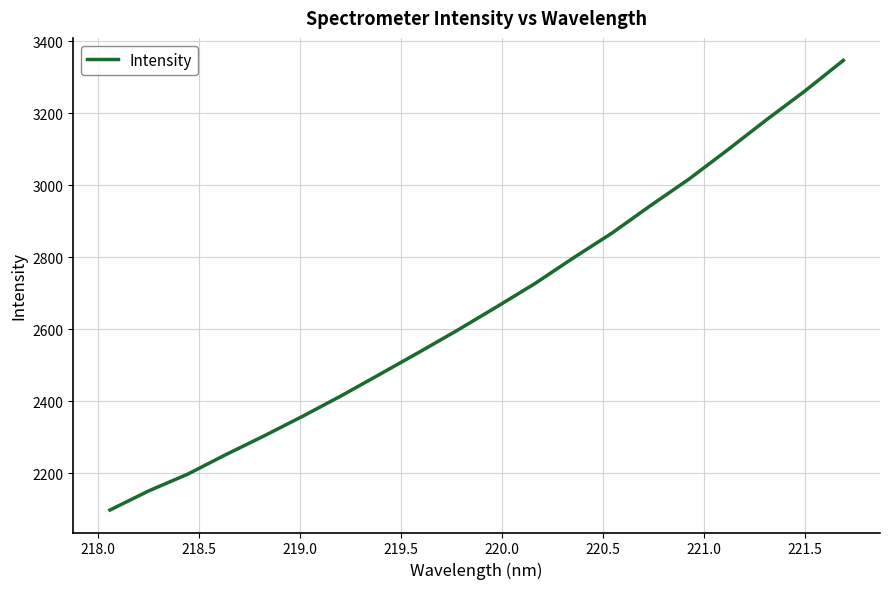

How many values are below 2661?

10